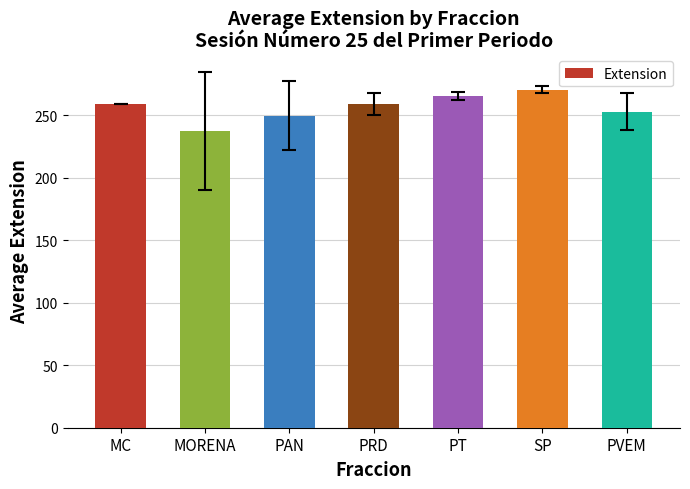

Which category has the highest value across all series?

SP